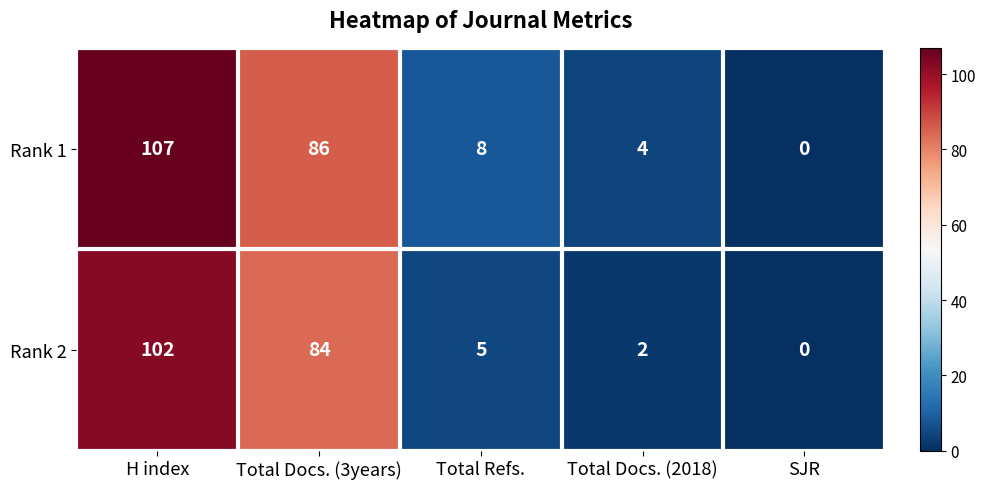

The value of Rank 1 at H index is 107. True or false?

True